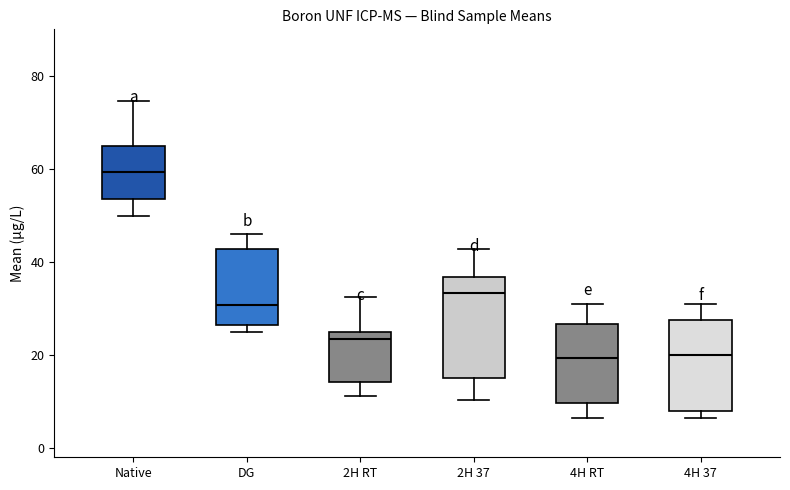

Which box's median line is the highest?

Native